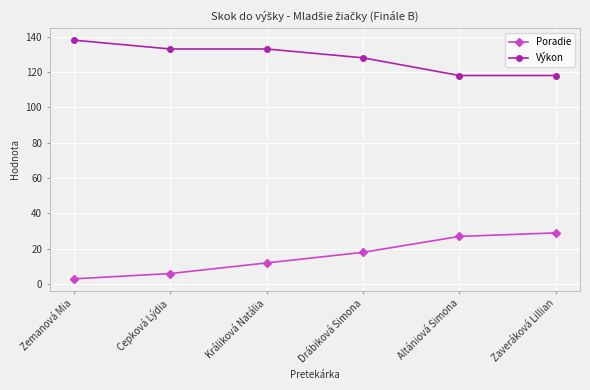

At which label is Poradie closest to 16?

Drábiková Simona